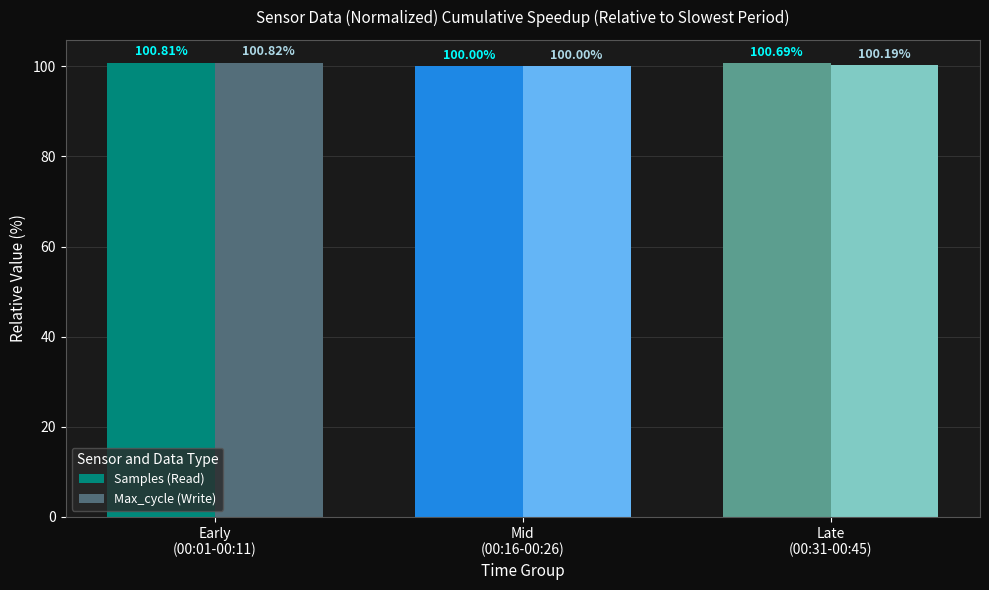

List the series in order of their overall mean, highest first.

Samples (Read), Max_cycle (Write)